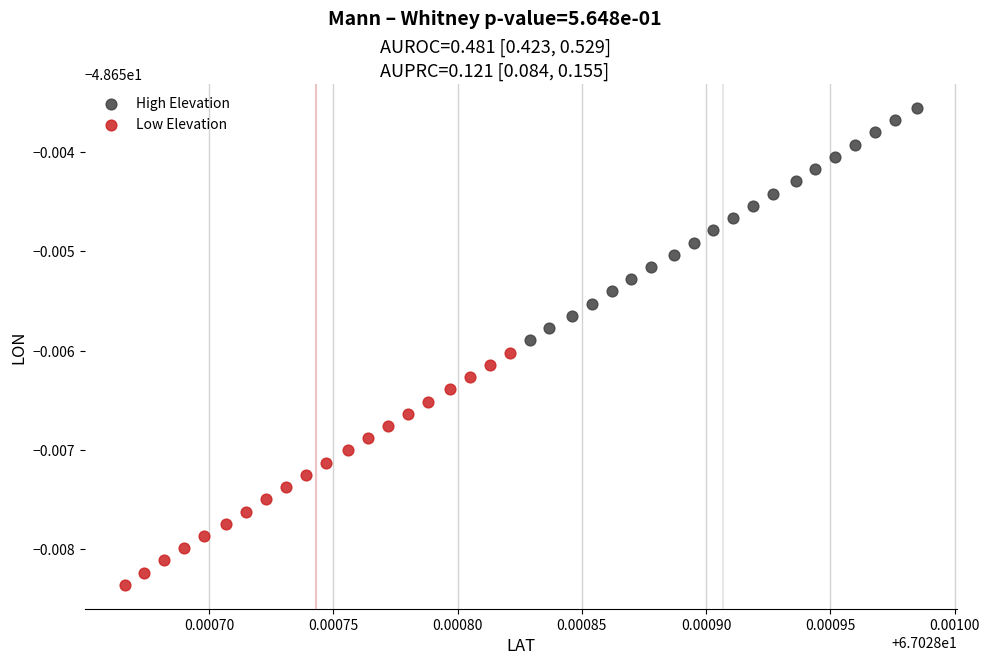

What are all the series names shown in the legend?

High Elevation, Low Elevation